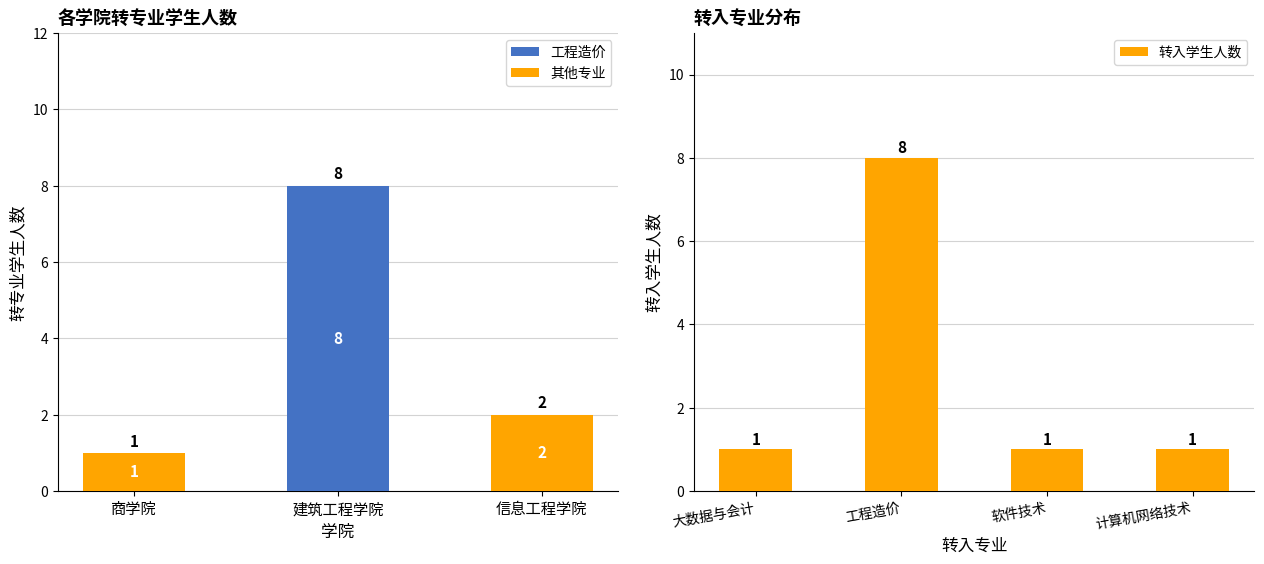

What is the highest value of the 转入学生人数 series?

8